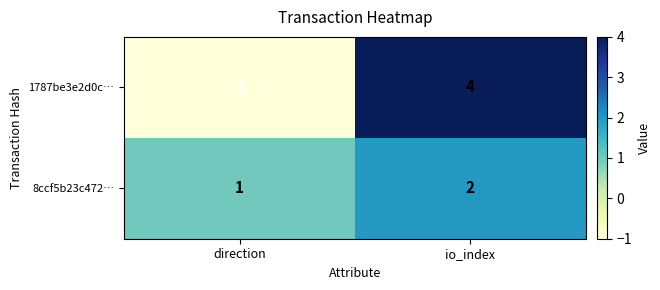

At how many categories does at least one series exceed 3?

1